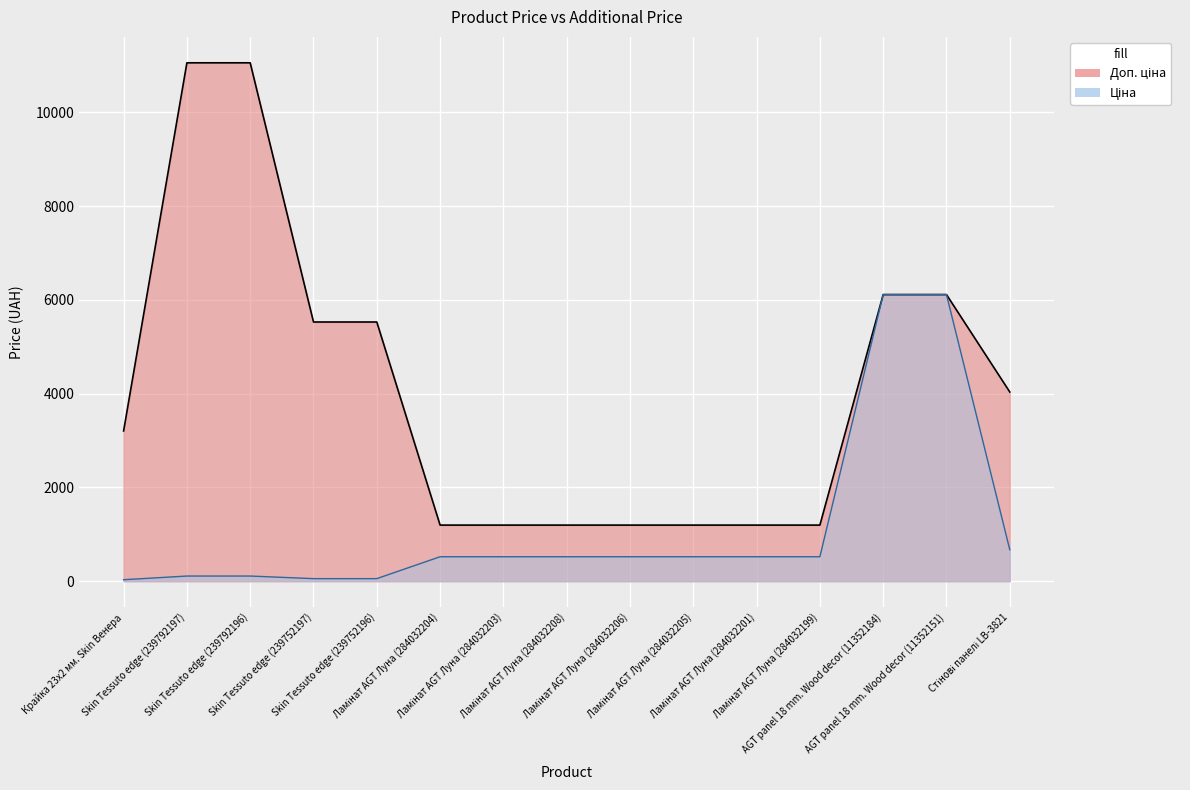

Is it true that Ціна equals 1597.1 at AGT panel 18 mm. Wood decor (11352184)?

False